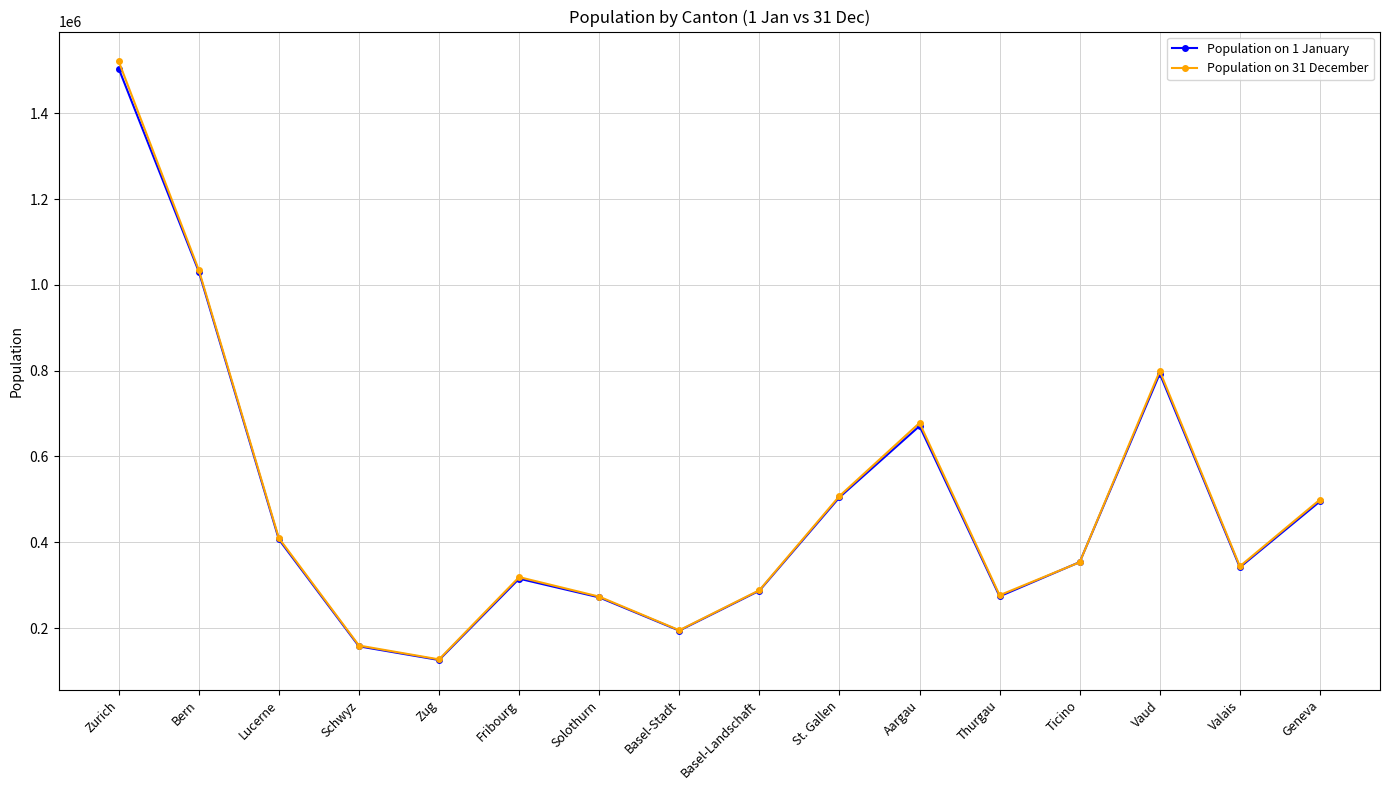

How many lines are shown in the chart?

2